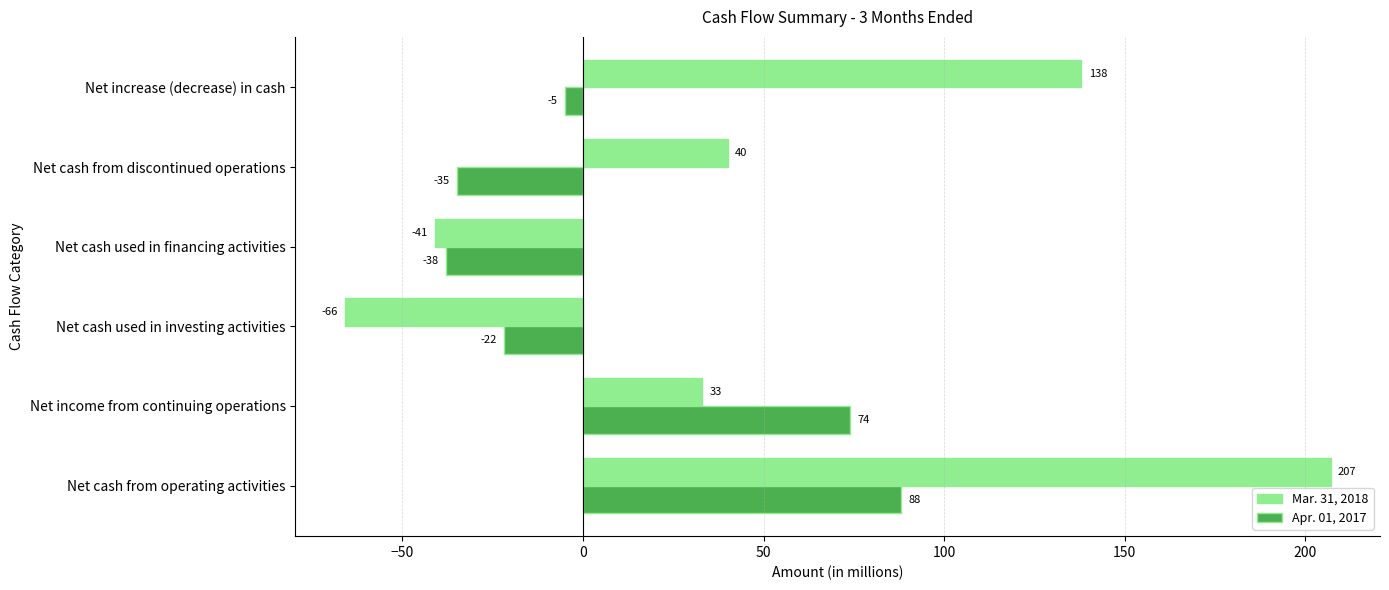

List the labels in order of Apr. 01, 2017 value, smallest first.

Net cash used in financing activities, Net cash from discontinued operations, Net cash used in investing activities, Net increase (decrease) in cash, Net income from continuing operations, Net cash from operating activities